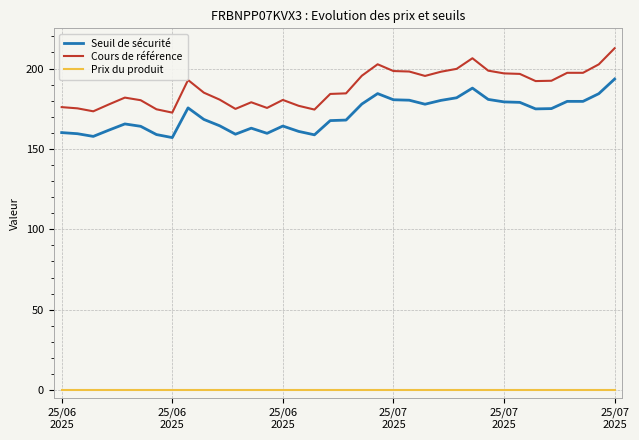

Which series has the largest range (max minus min)?

Cours de référence